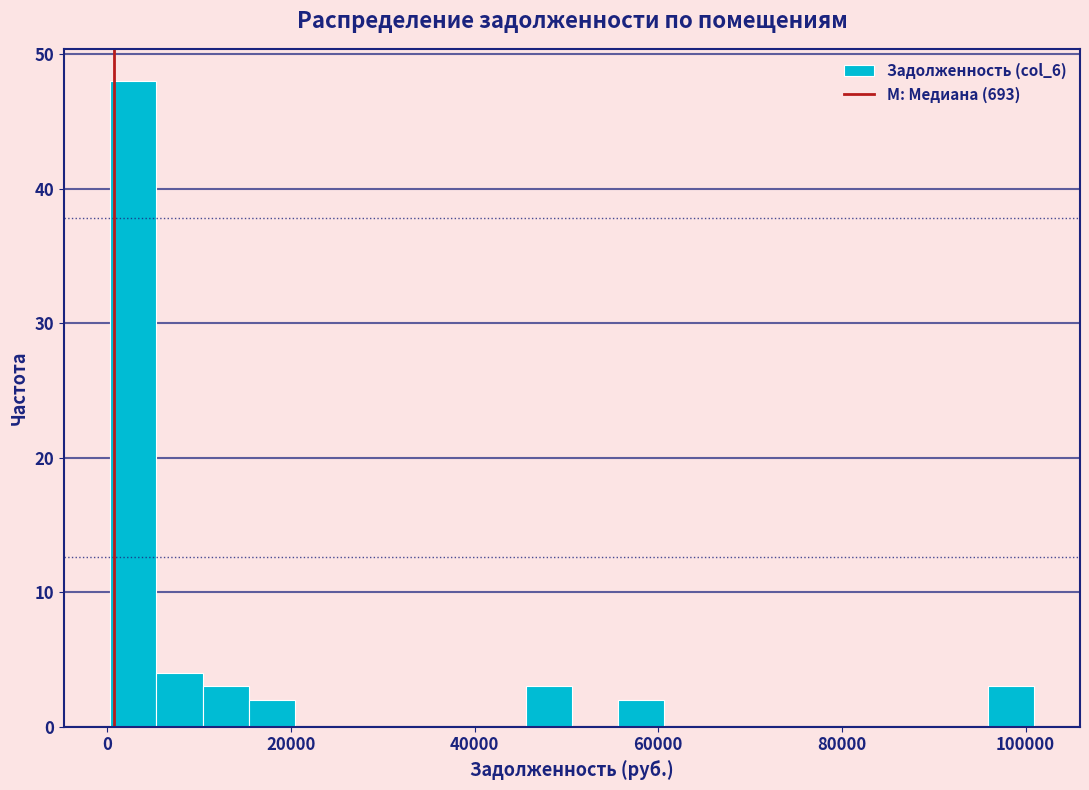

Around what value on the x-axis is the tallest bar? Give the approximate position of its centre, as read against the axis.

2000